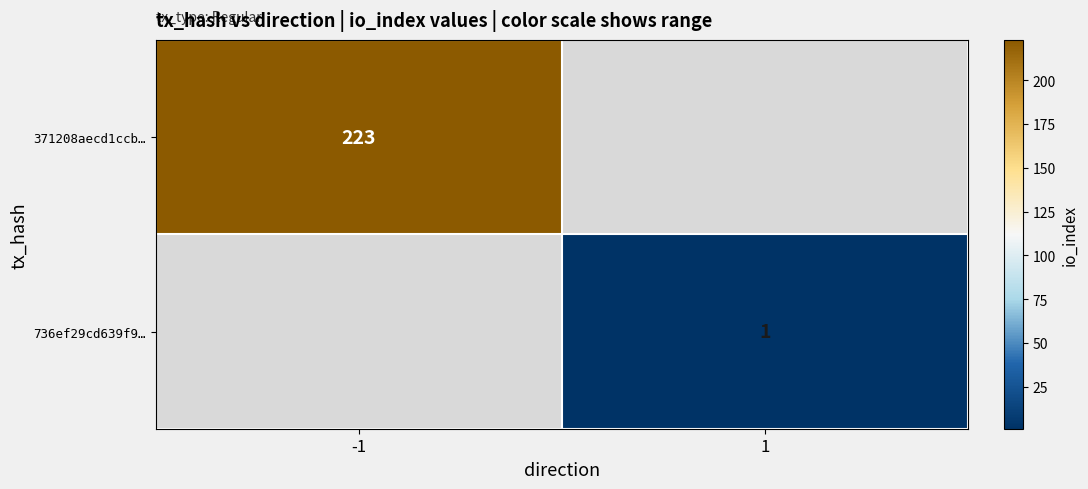

The value of 371208aecd1ccb… at -1 is 325. True or false?

False